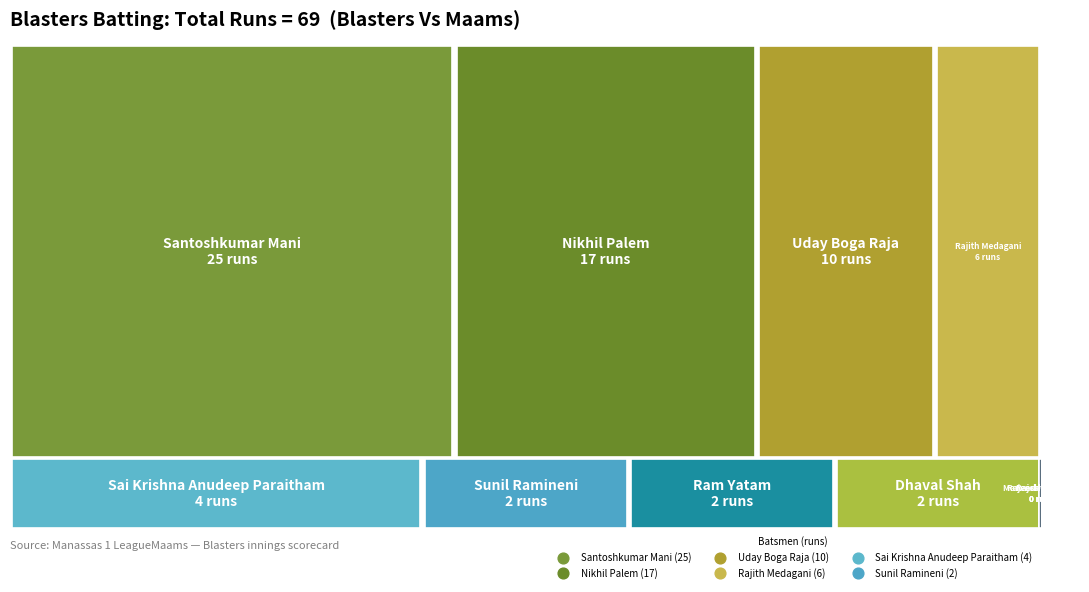

What is the change in value from Sunil Ramineni to Nikhil Palem?

+15